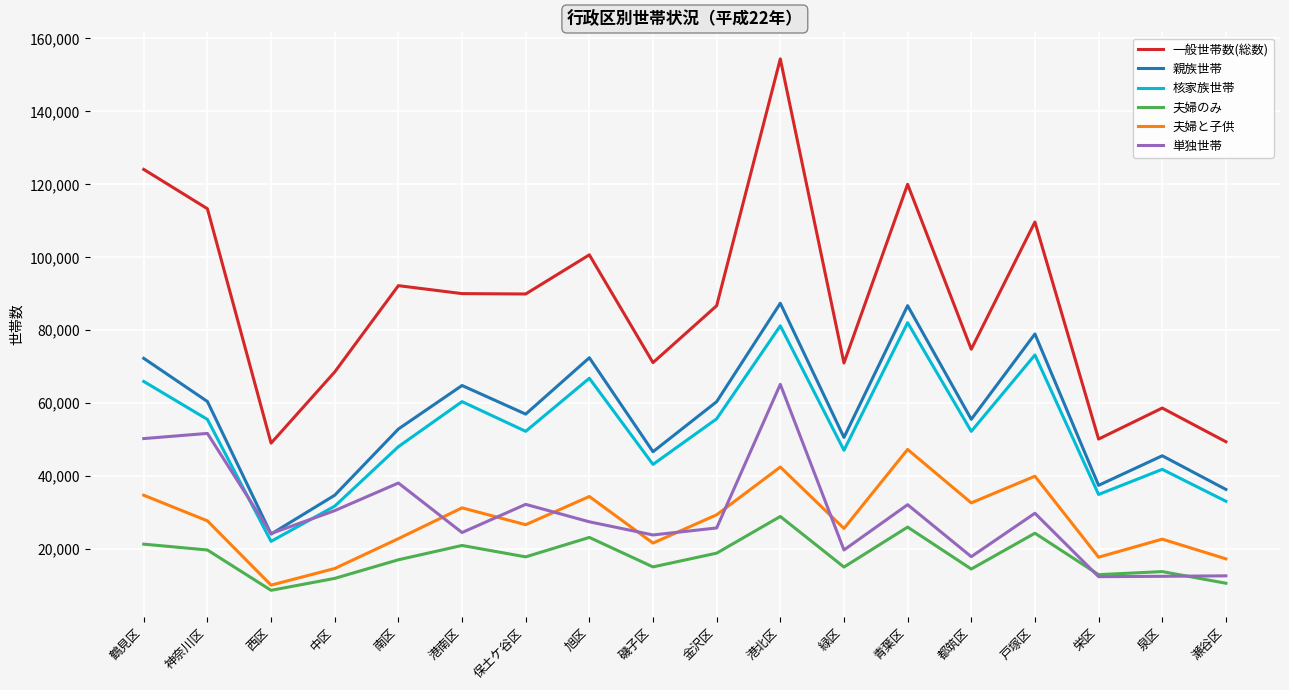

Is it true that 一般世帯数(総数) equals 75023 at 戸塚区?

False